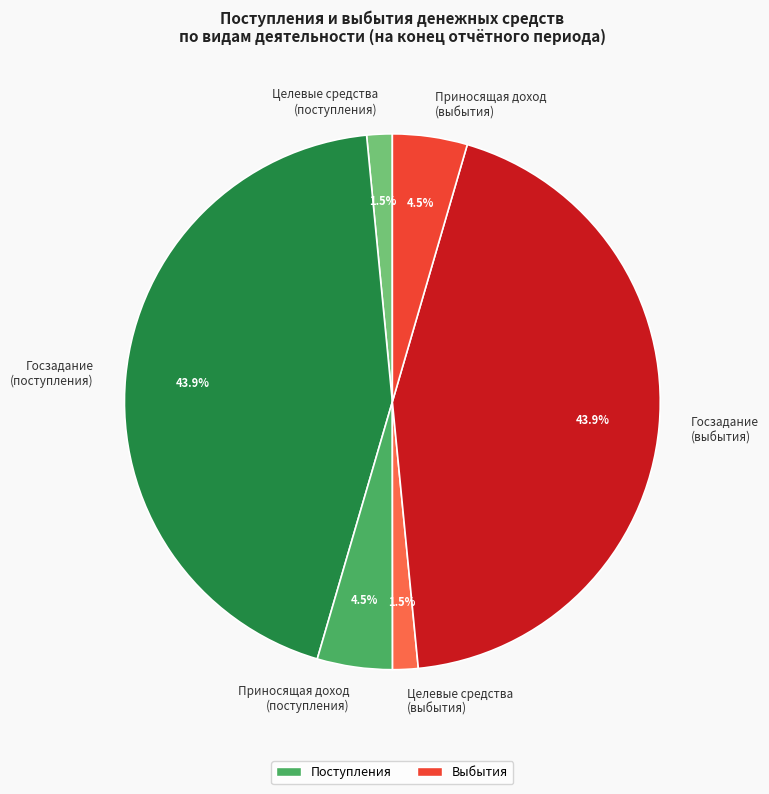

Do Приносящая доход (выбытия) and Госзадание (поступления) together represent more than half of the pie?

No